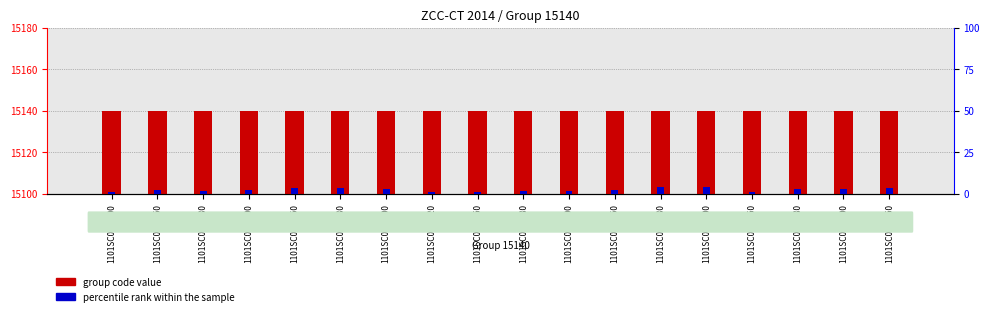

List the series in order of their overall mean, lowest first.

percentile rank within the sample, group code value